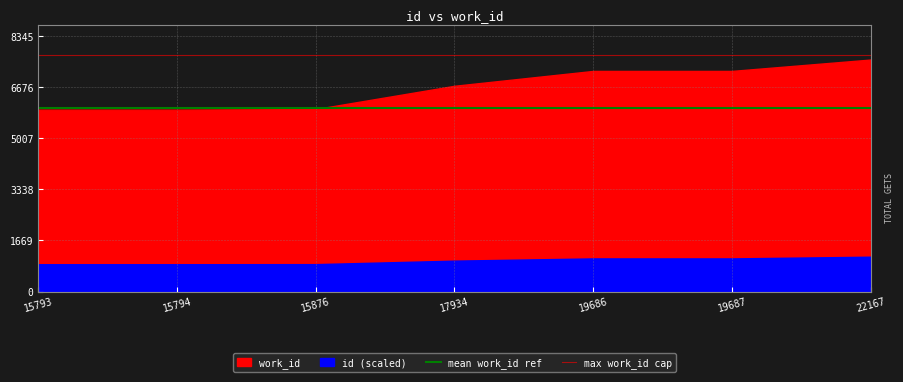

Which has a higher value, 15794 or 17934?

15794